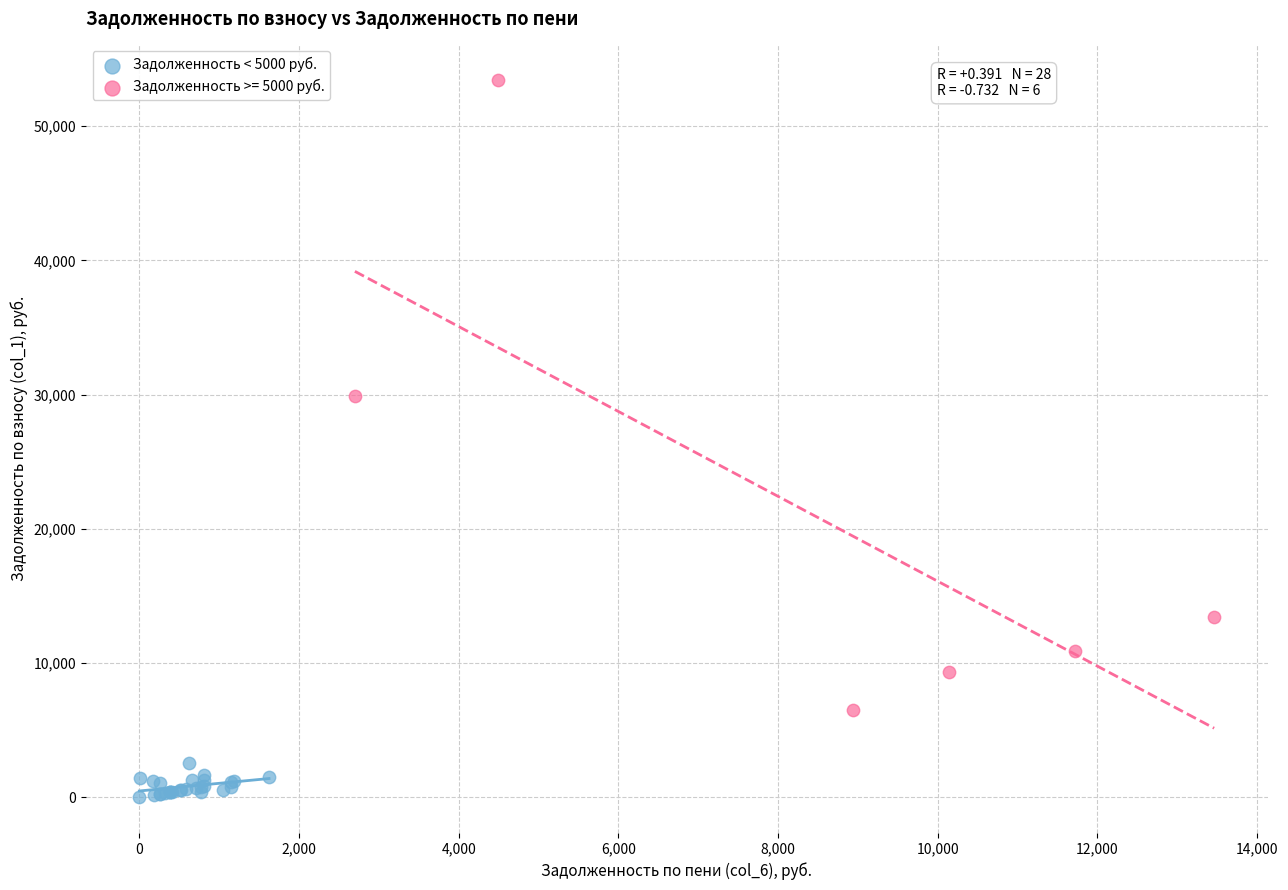

Which series has the largest Y range (max minus min)?

Задолженность >= 5000 руб.